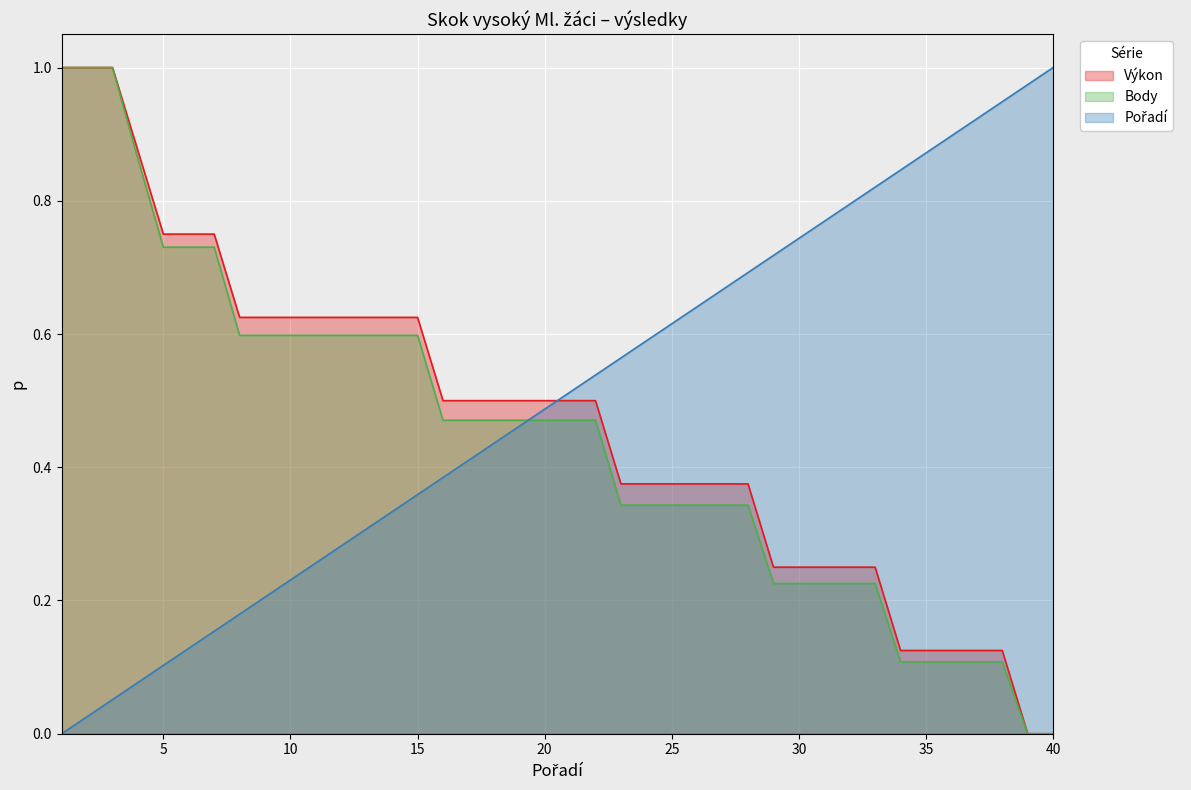

List the labels in order of Body value, largest first.

1, 2, 3, 4, 5, 6, 7, 8, 9, 10, 11, 12, 13, 14, 15, 16, 17, 18, 19, 20, 21, 22, 23, 24, 25, 26, 27, 28, 29, 30, 31, 32, 33, 34, 35, 36, 37, 38, 39, 40